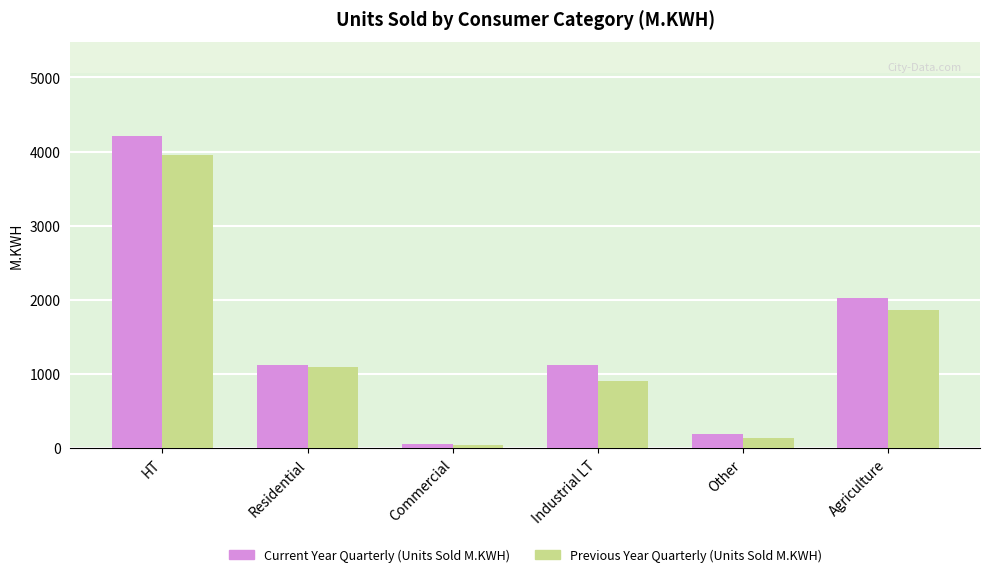

True or false: Current Year Quarterly (Units Sold M.KWH) has a value of 184.1 at Other.

True